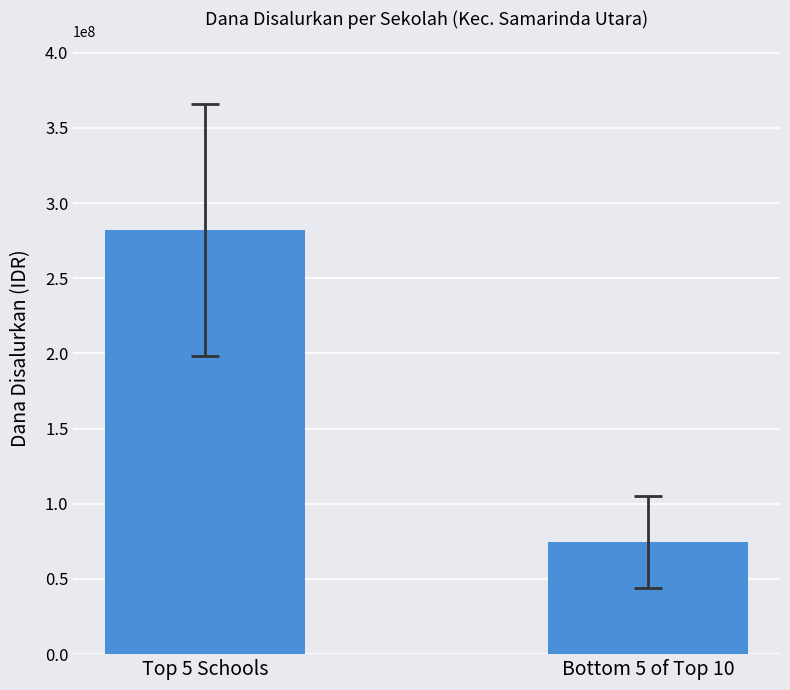

What is the label of the 2nd bar from the right?

Top 5 Schools